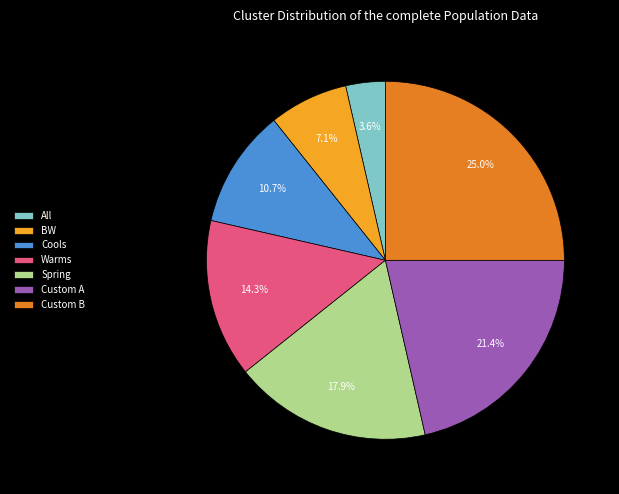

Approximately how many times larger is the value at Custom A compared to BW?

3.0